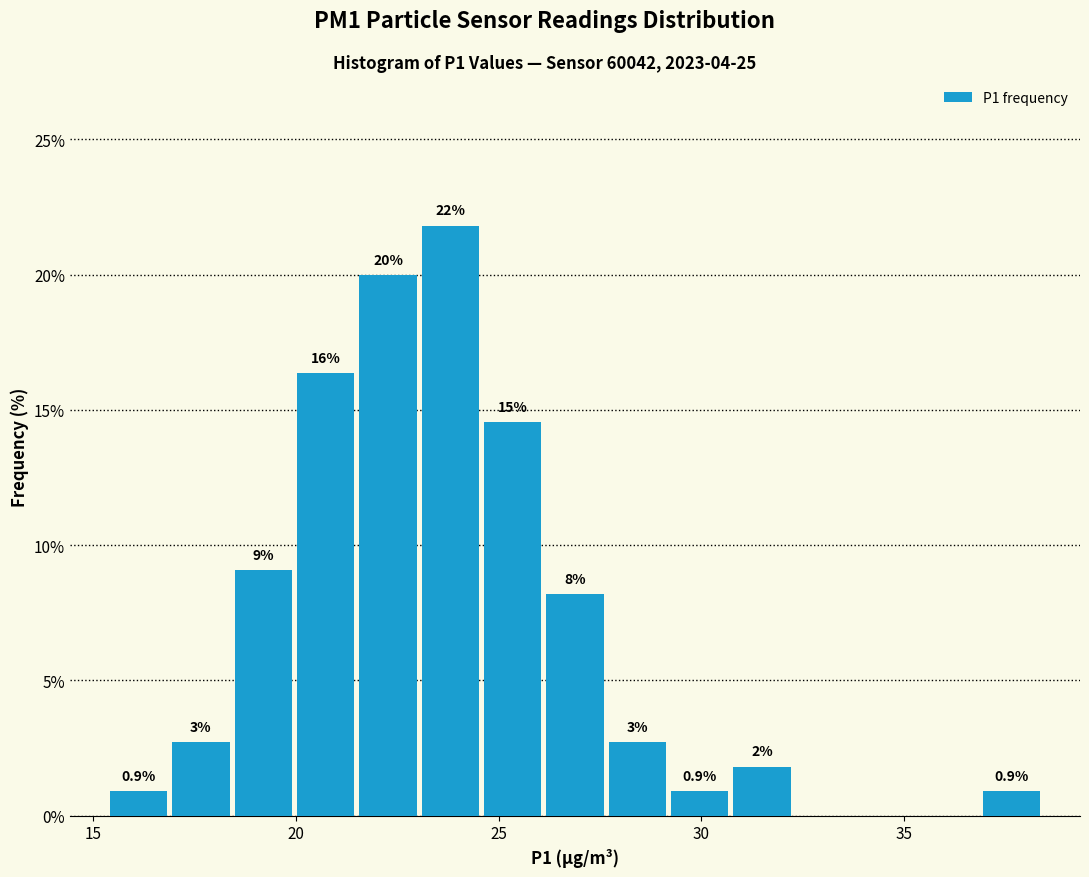

Read against the x-axis, roughly where is the centre of the tallest bar?

24.0